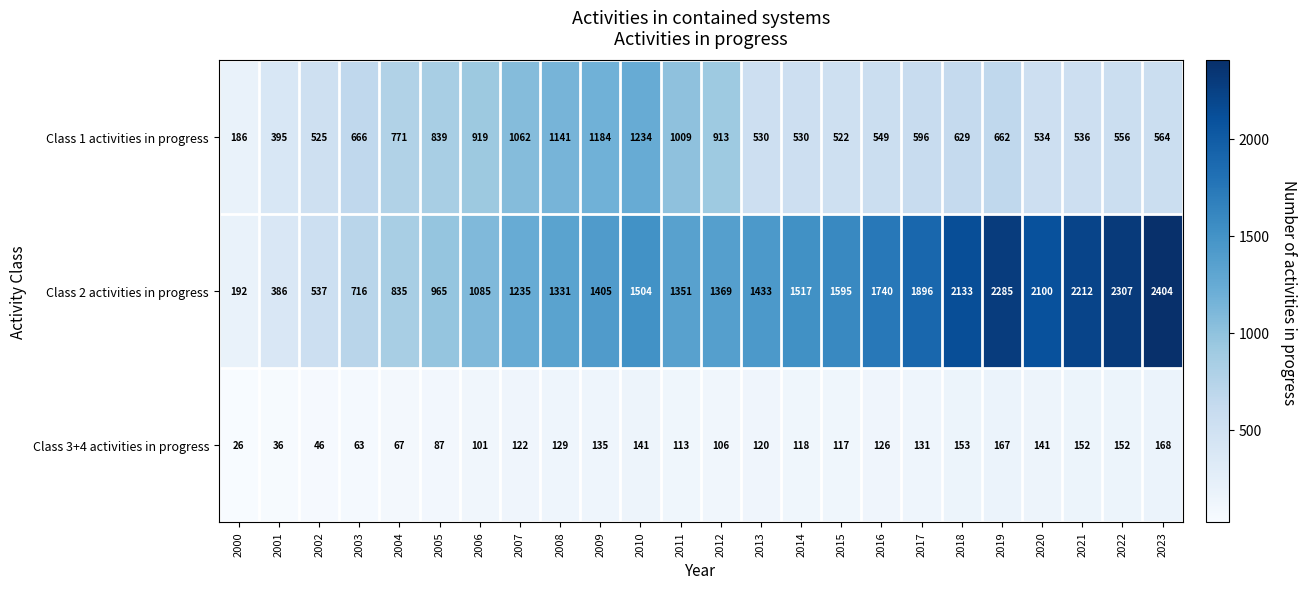

Is the value of Class 2 activities in progress at 2020 greater than the value of Class 1 activities in progress at 2004?

Yes